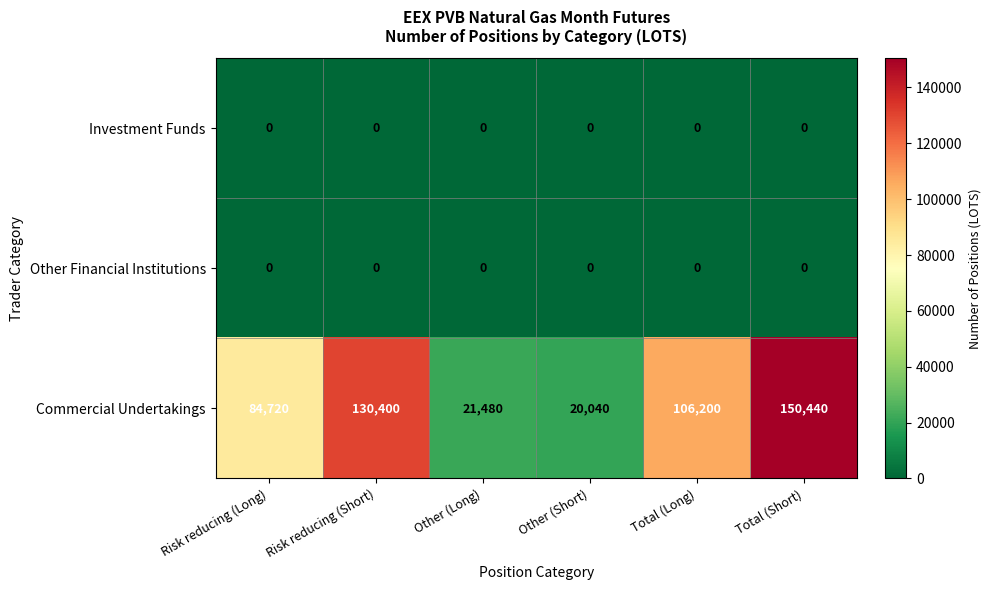

What is the difference between the highest and lowest values at Other (Short)?

20040